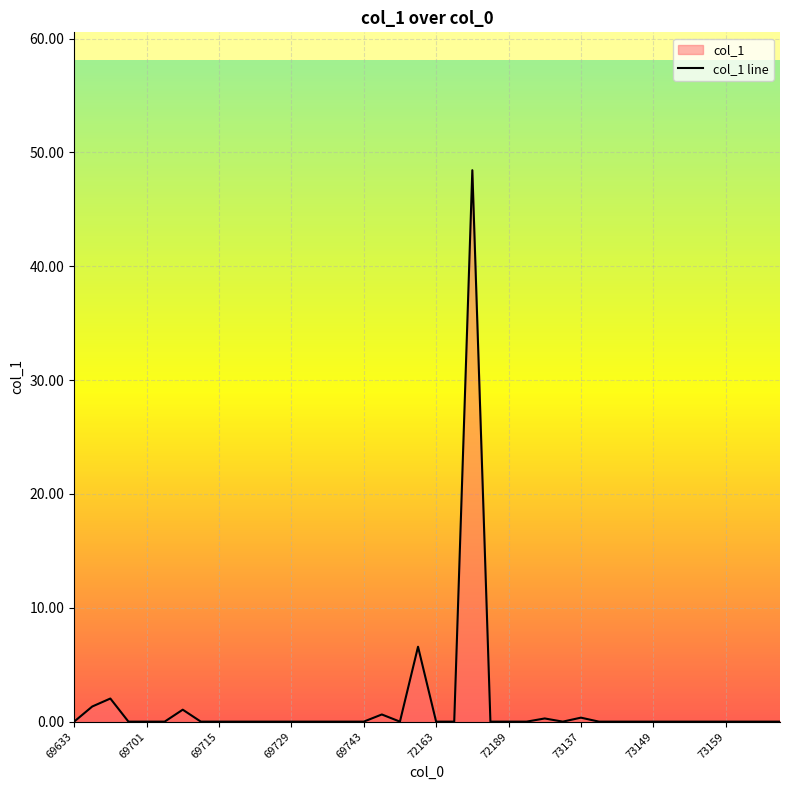

The value at 69701 is -17.8. True or false?

False